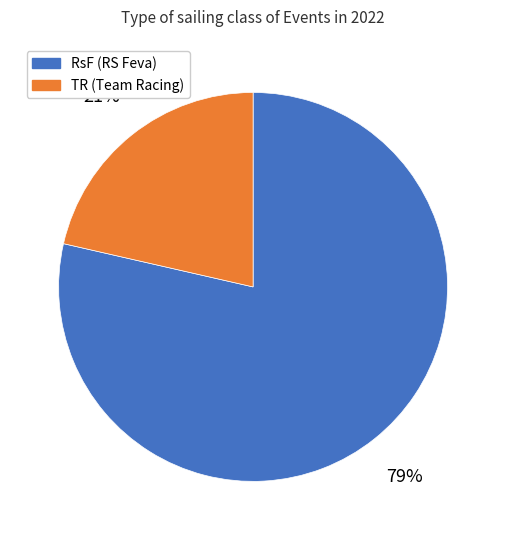

To the nearest percent, what is the average slice percentage?

50%